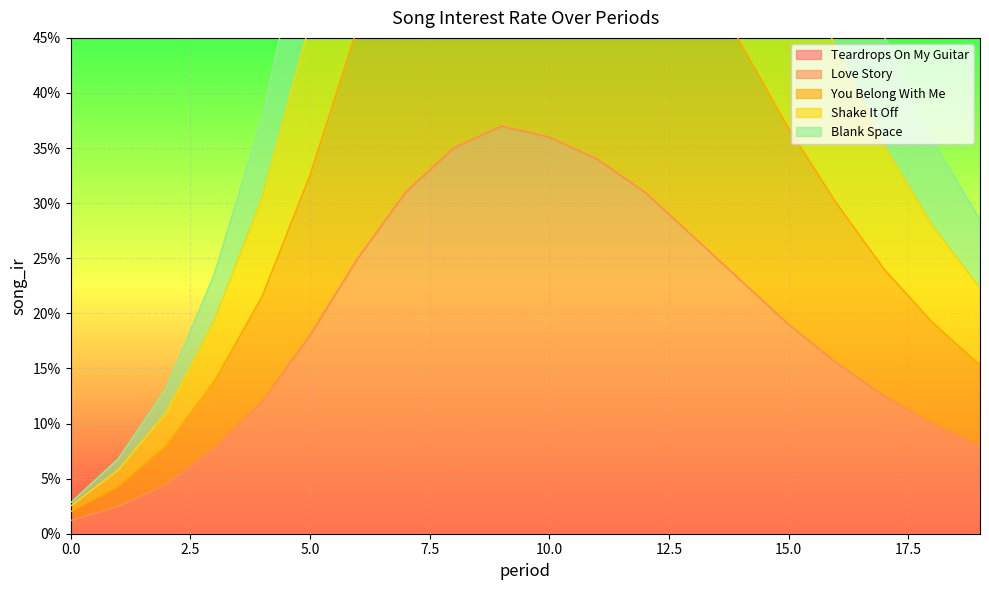

What is the maximum value for Blank Space?

0.7